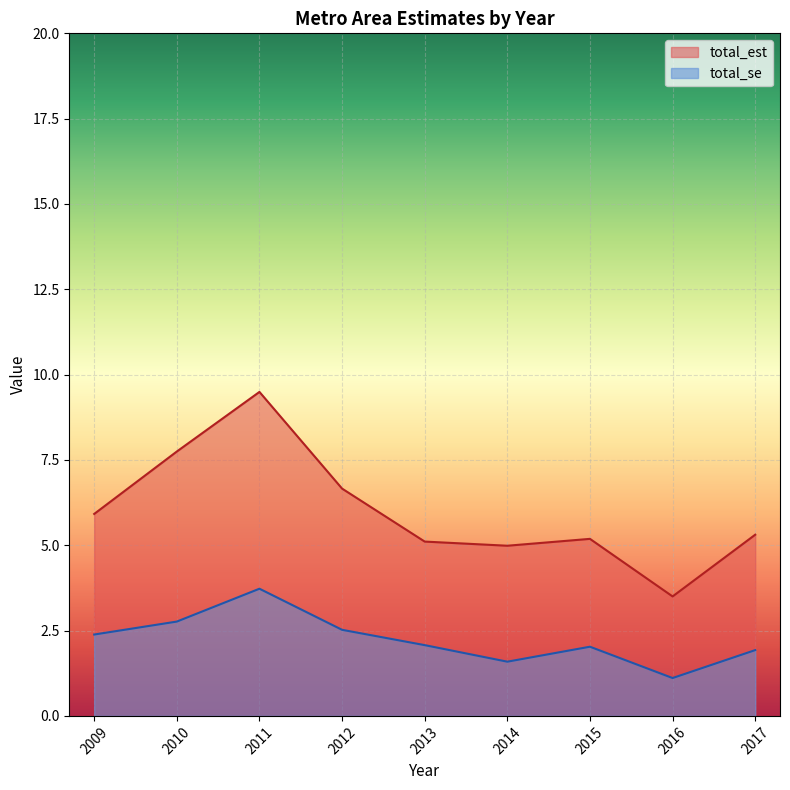

Is the value of total_est at 2011 greater than the value of total_se at 2017?

Yes